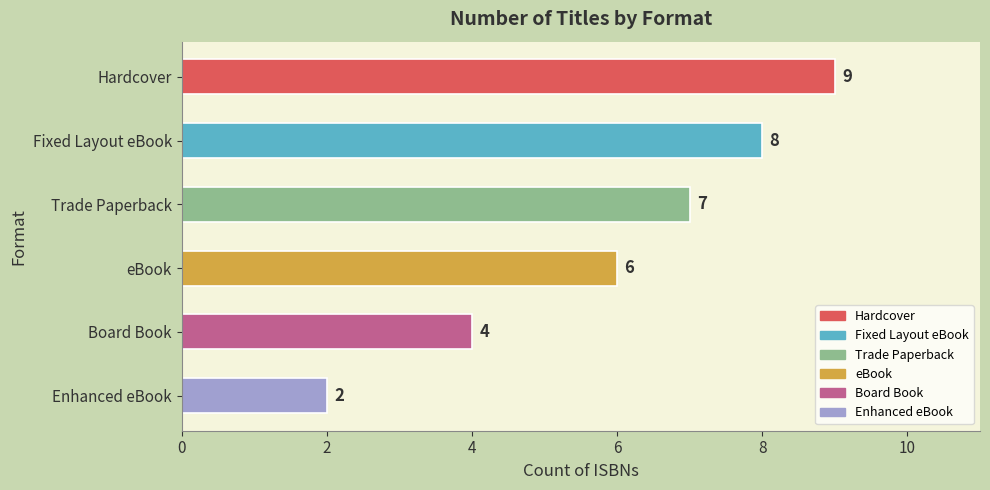

How many values are below 7?

3